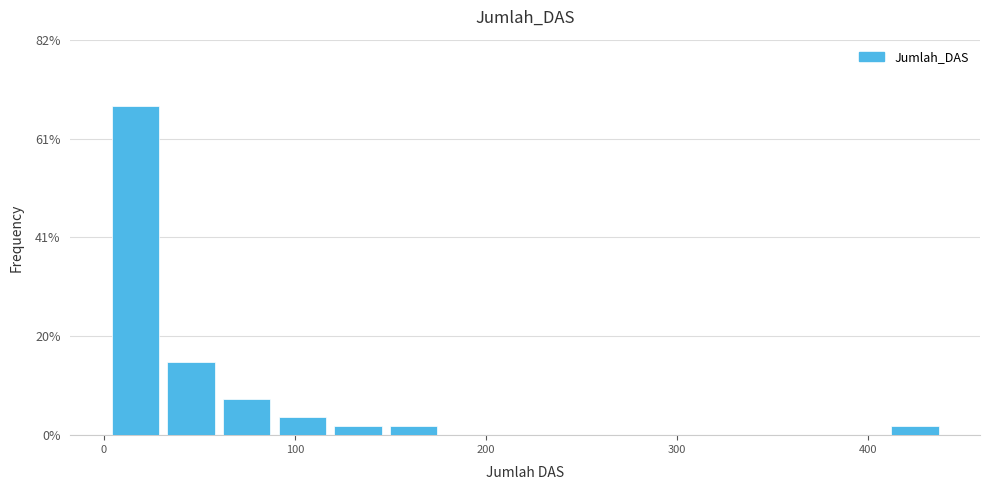

Read against the x-axis, roughly where is the centre of the tallest bar?

20